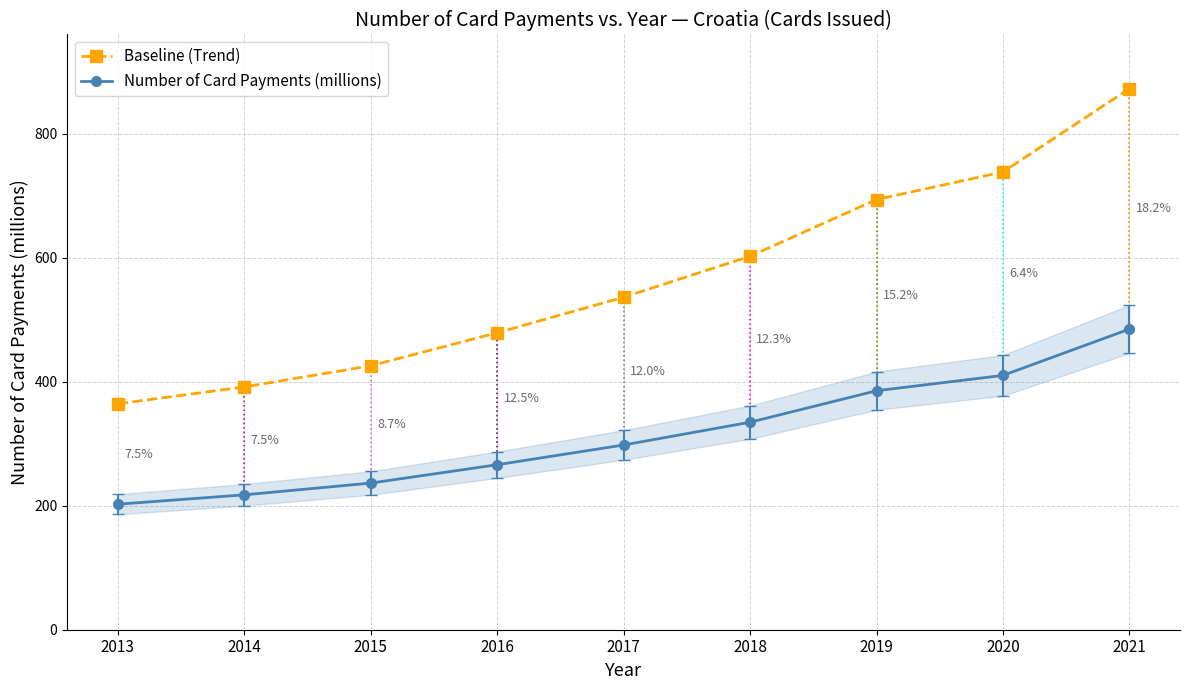

True or false: Baseline (Trend) has more than 1 interior local peaks.

False